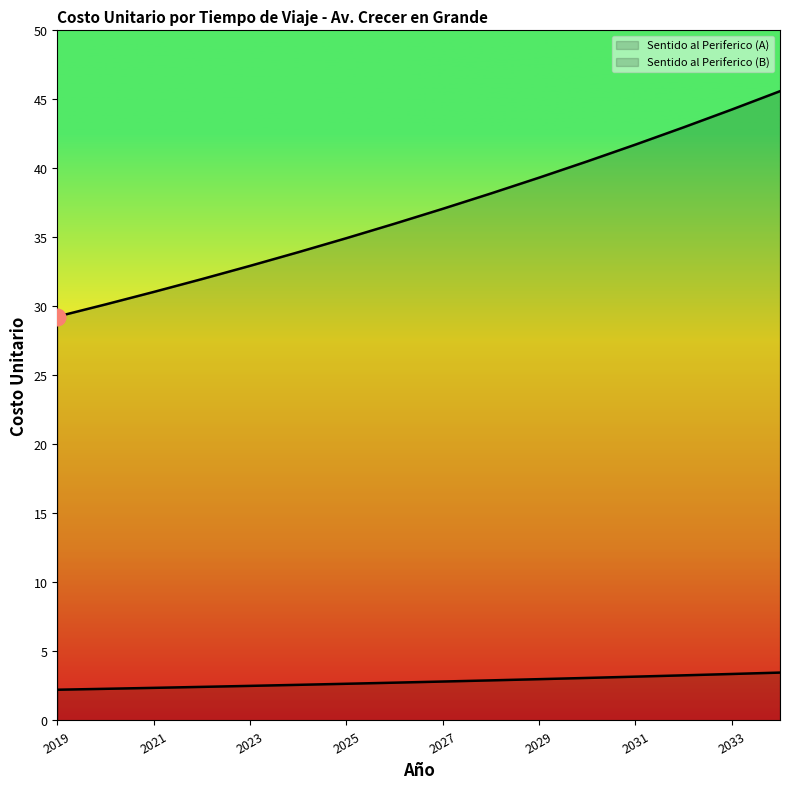

What is the lowest value of the Sentido al Periferico (A) series?

2.2